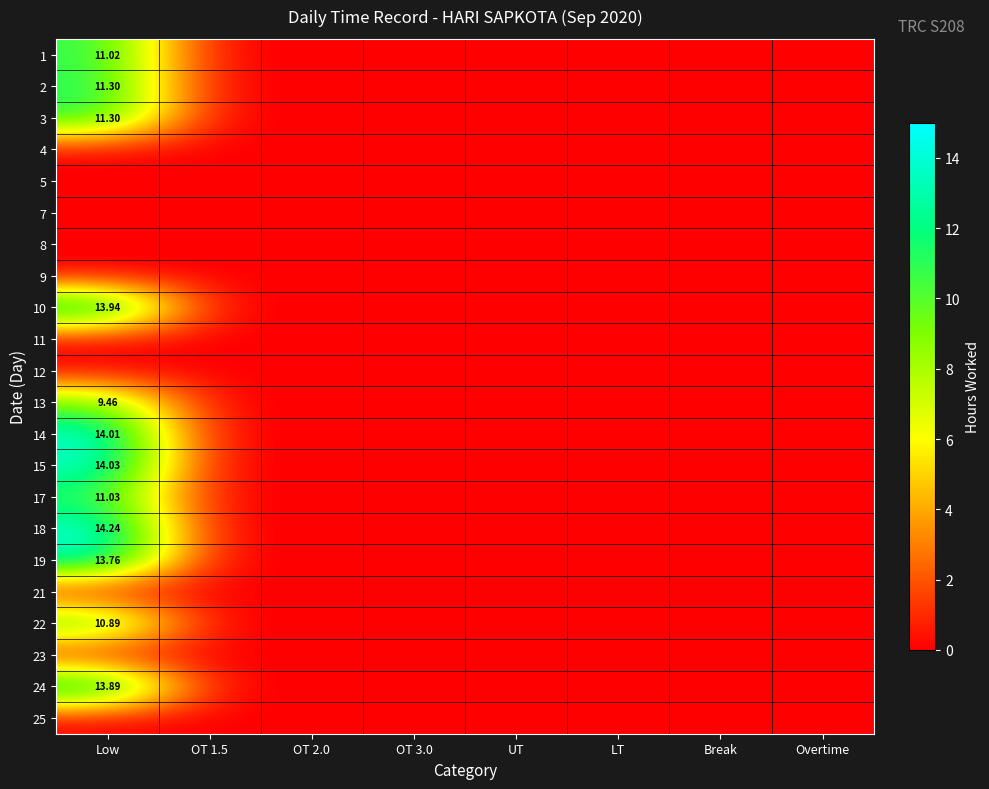

Which category has the lowest value across all series?

OT 1.5